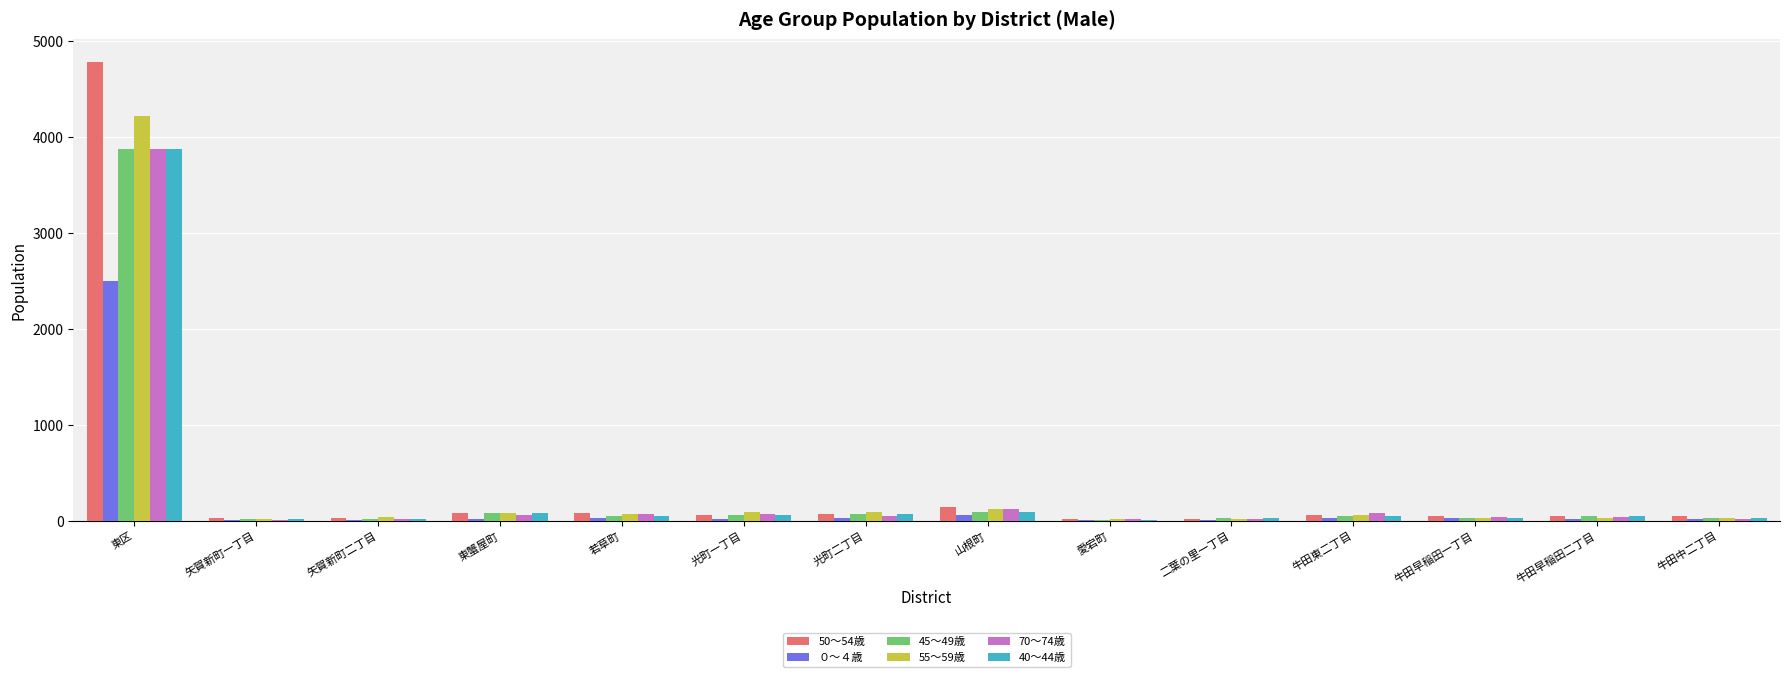

At which category is the sum across all series the highest?

東区